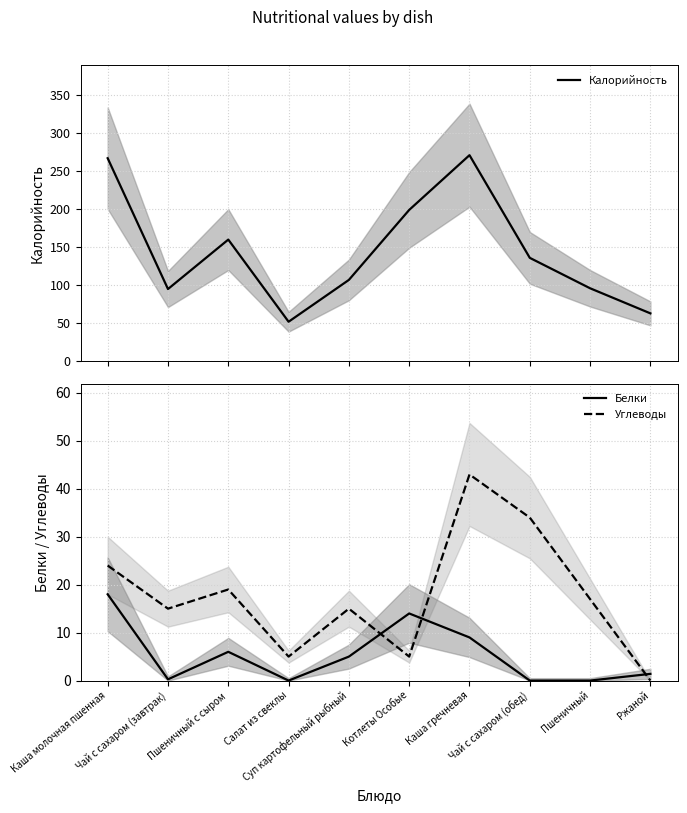

Between Суп картофельный рыбный and Чай с сахаром (обед), which series saw the biggest shift?

Калорийность